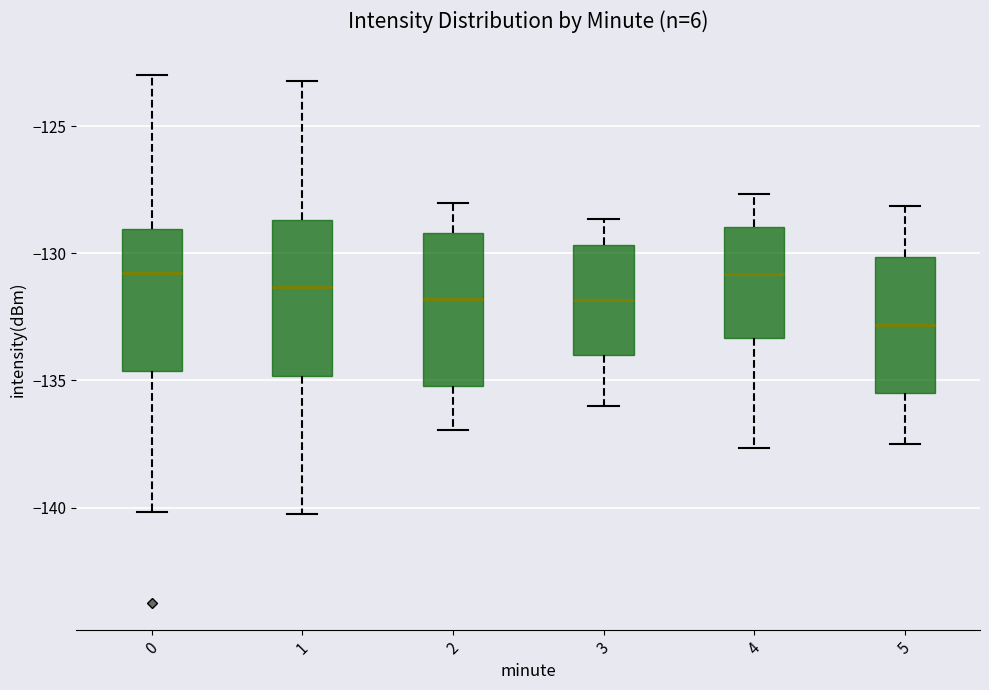

Where does the lower whisker of the box at x = 2 end on the y-axis? The values are not printed on the chart, so give them approximately, as read against the axis.

-137.0